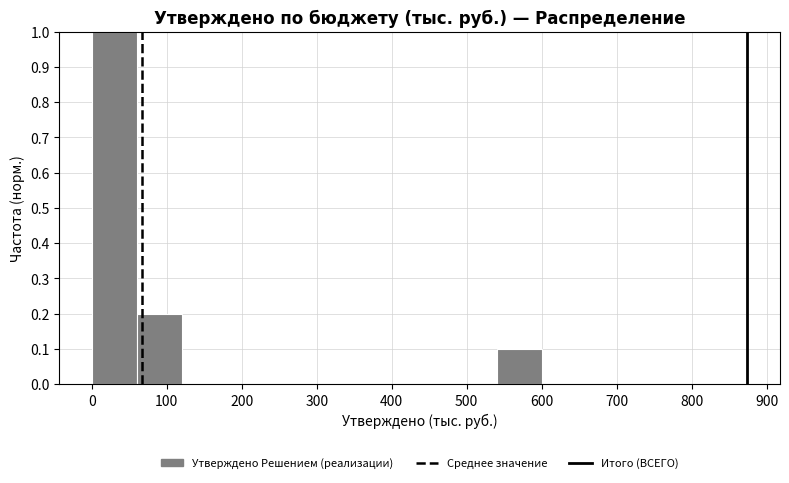

Over which range of the x-axis is the bar tallest?

0 to 60